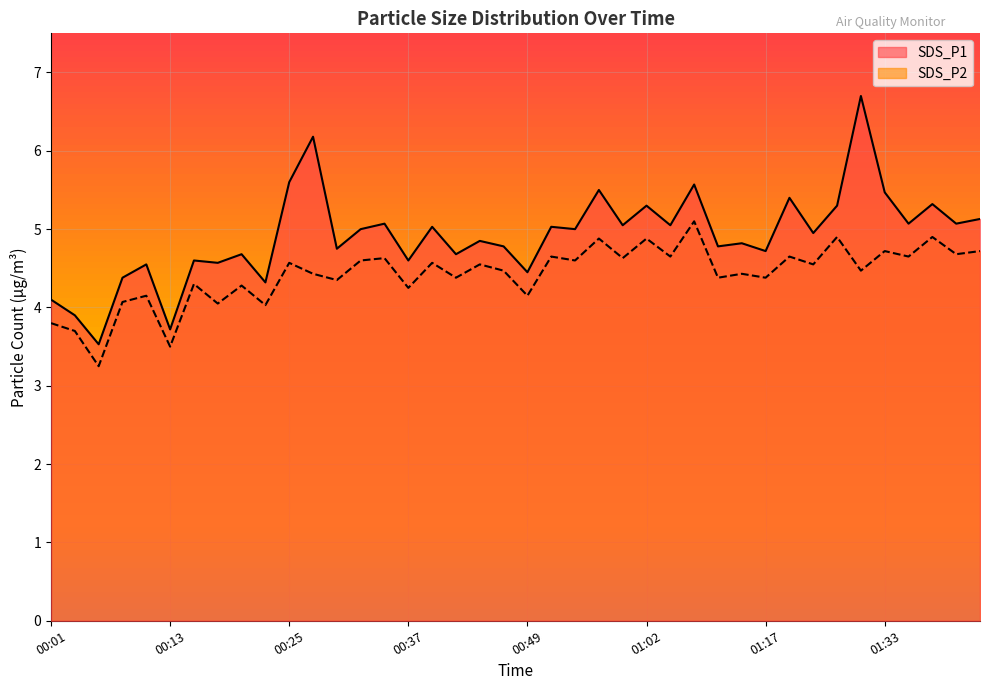

Reading left to right, what are all the values shown in this chart?

SDS_P1: 4.1	3.9	3.5	4.4	4.5	3.7	4.6	4.6	4.7	4.3	5.6	6.2	4.8	5.0	5.1	4.6	5.0	4.7	4.8	4.8	4.5	5.0	5.0	5.5	5.0	5.3	5.0	5.6	4.8	4.8	4.7	5.4	5.0	5.3	6.7	5.5	5.1	5.3	5.1	5.1
SDS_P2: 3.8	3.7	3.2	4.1	4.2	3.5	4.3	4.0	4.3	4.0	4.6	4.4	4.3	4.6	4.6	4.2	4.6	4.4	4.5	4.5	4.2	4.7	4.6	4.9	4.6	4.9	4.7	5.1	4.4	4.4	4.4	4.7	4.5	4.9	4.5	4.7	4.7	4.9	4.7	4.7